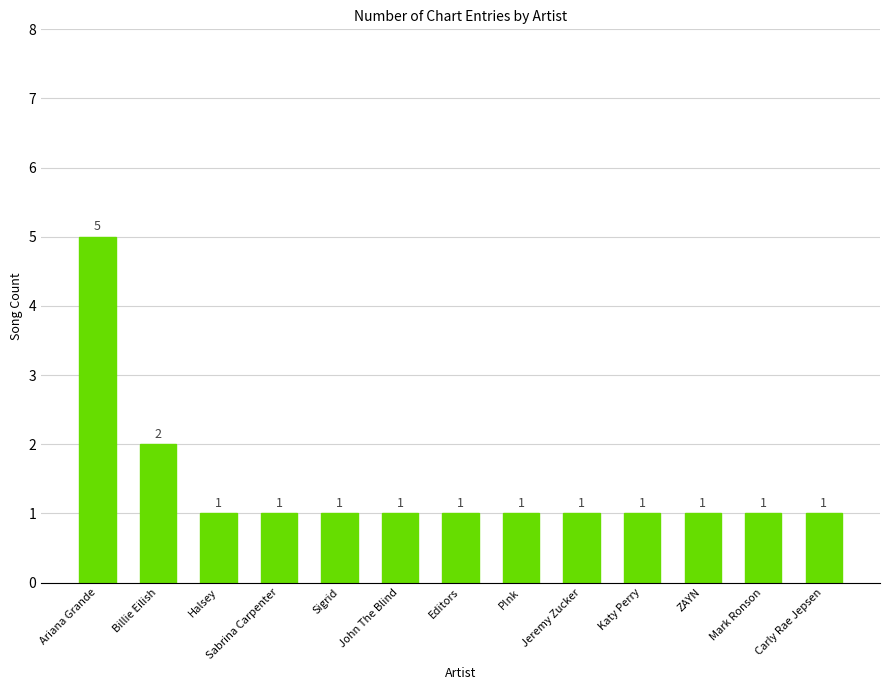

What is the value of the 2nd bar from the left?

2